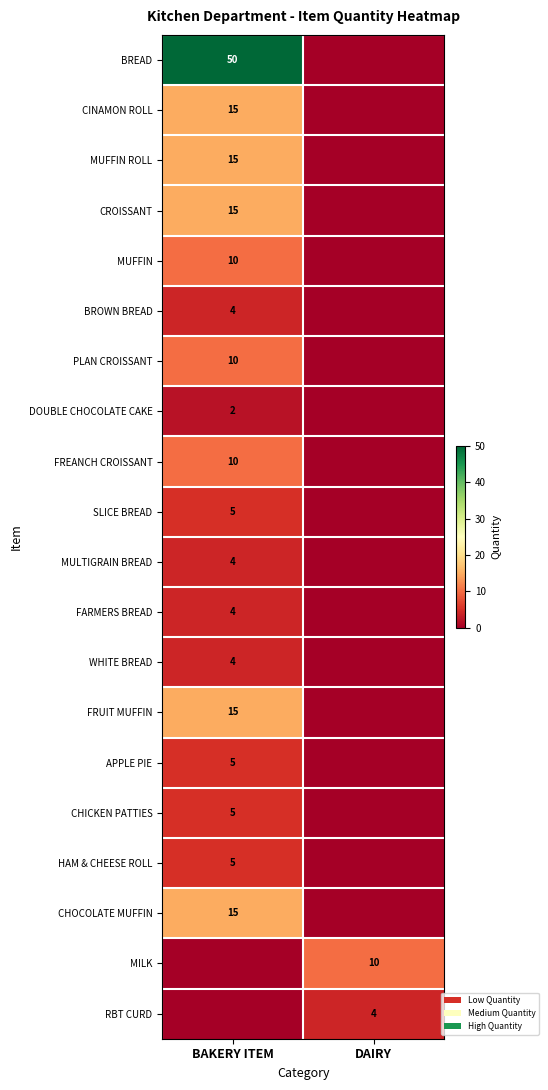

True or false: BROWN BREAD has a value of 4 at BAKERY ITEM.

True